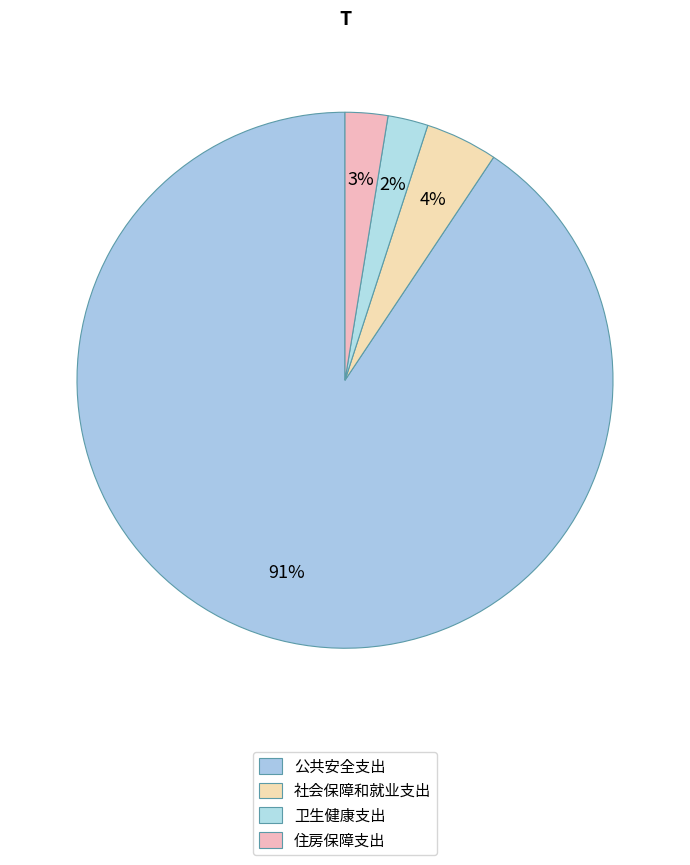

How many slices are in this pie chart?

4